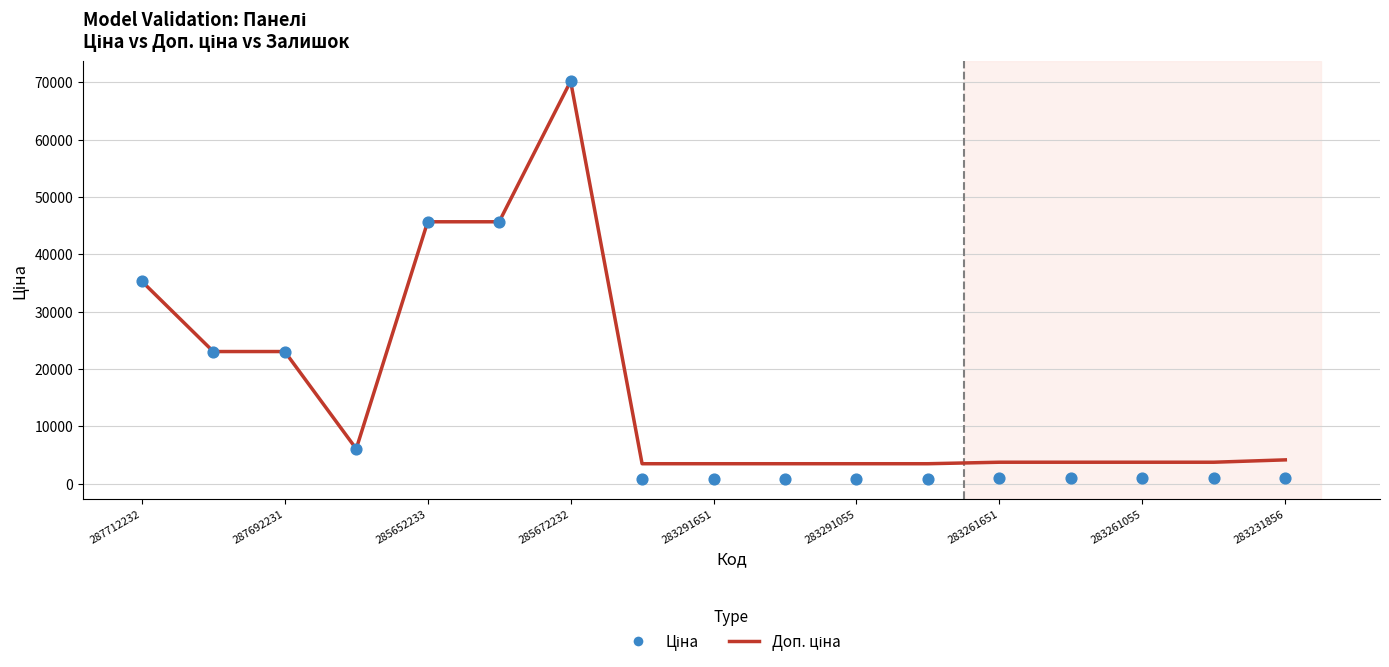

At how many categories does at least one series exceed 48976?

1